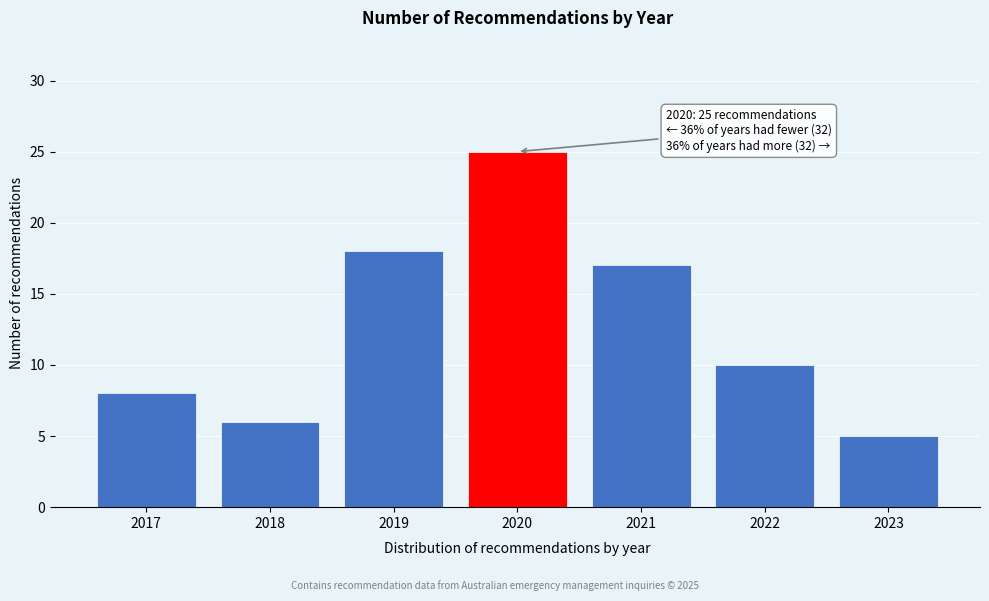

Reading right to left, what are all the values shown in this chart?

2023=5	2022=10	2021=17	2020=25	2019=18	2018=6	2017=8